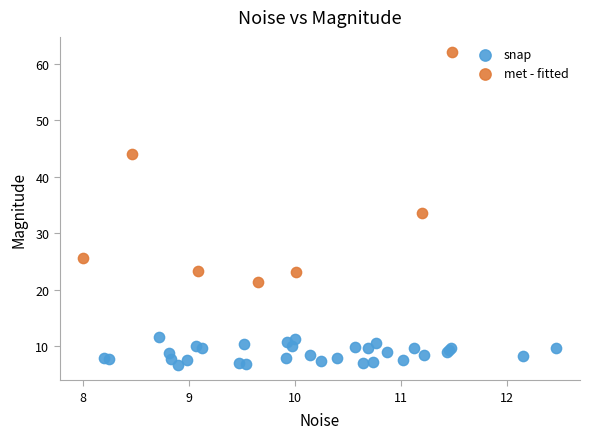

Which series reaches the minimum Y coordinate?

snap